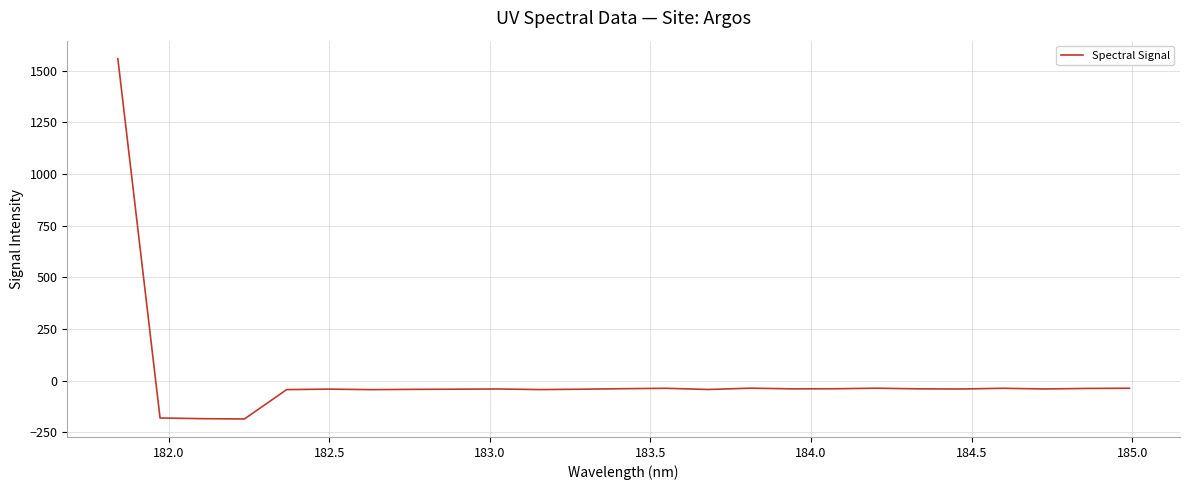

What is the difference between the maximum and minimum values?

1742.2